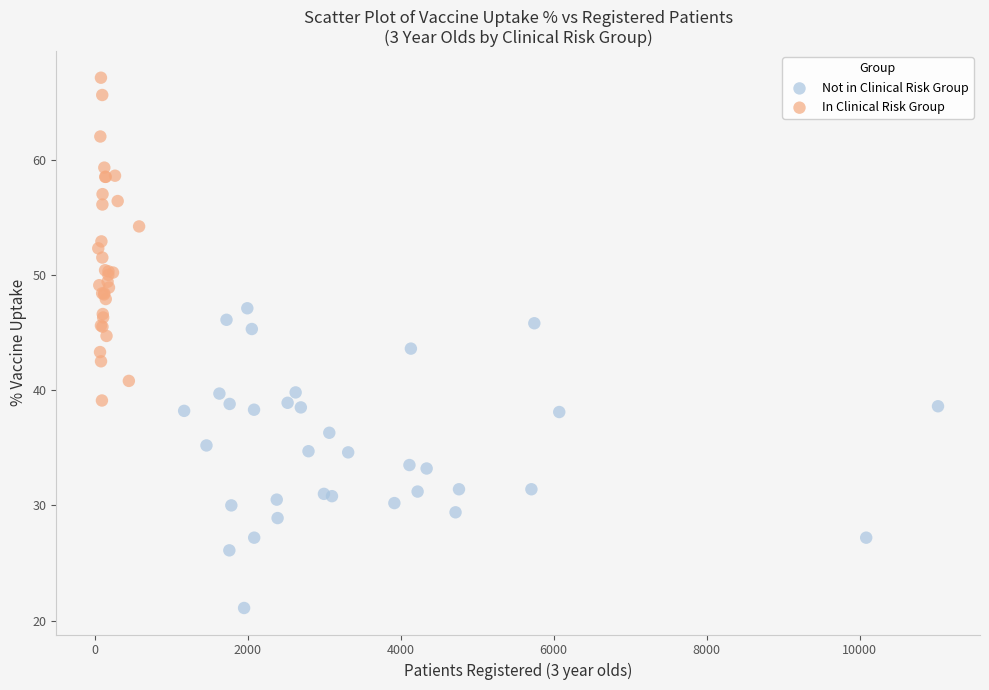

What are all the series names shown in the legend?

Not in Clinical Risk Group, In Clinical Risk Group